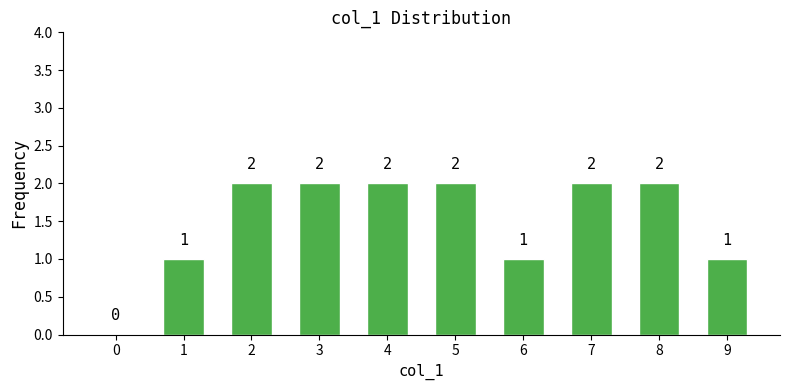

Reading right to left, transcribe all the data shown in this chart.

9=1	8=2	7=2	6=1	5=2	4=2	3=2	2=2	1=1	0=0